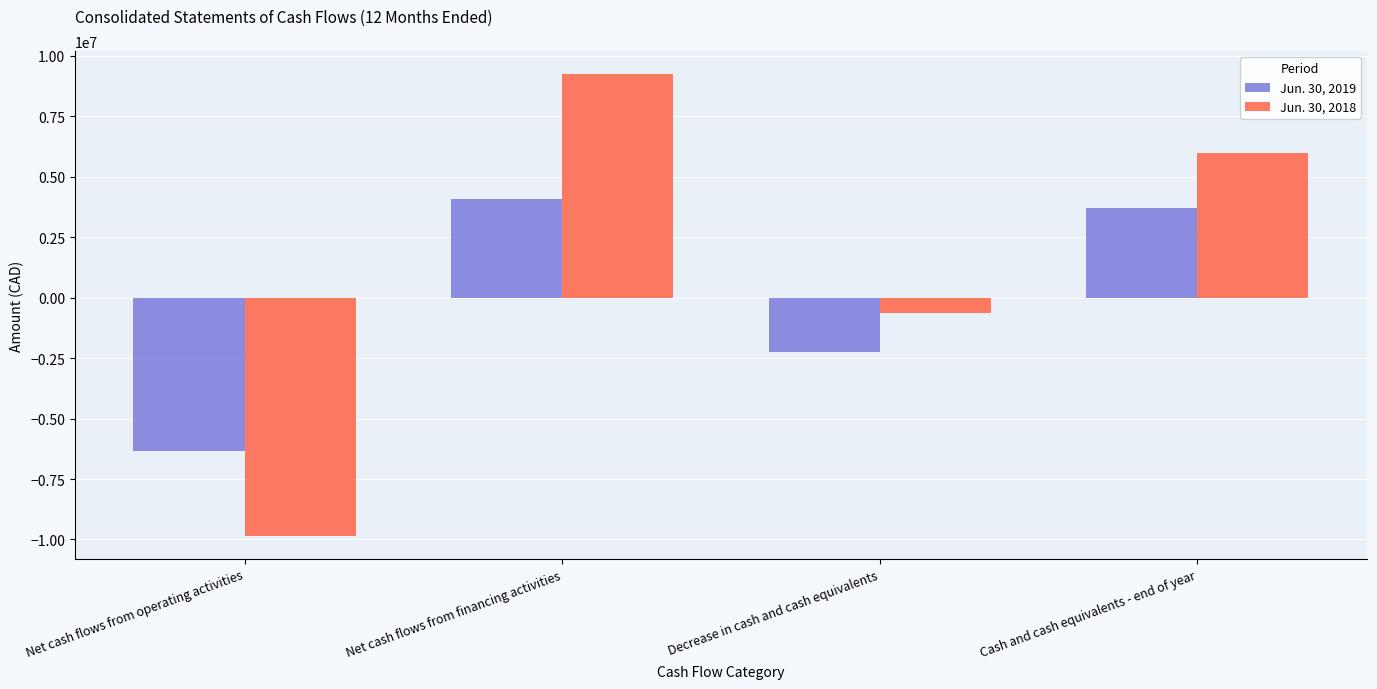

Is the value of Jun. 30, 2018 at Net cash flows from operating activities greater than the value of Jun. 30, 2019 at Decrease in cash and cash equivalents?

No